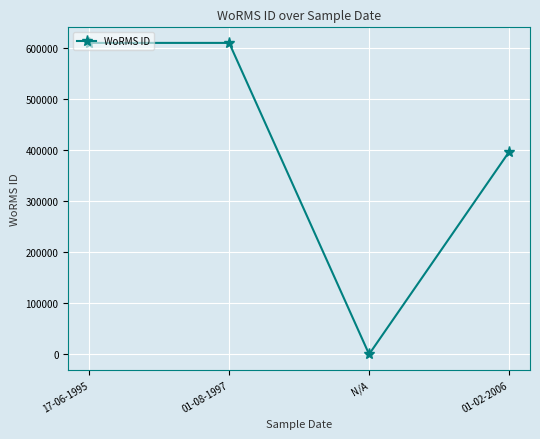

Reading right to left, list all the values displayed in this chart.

395999	0	609461	609461